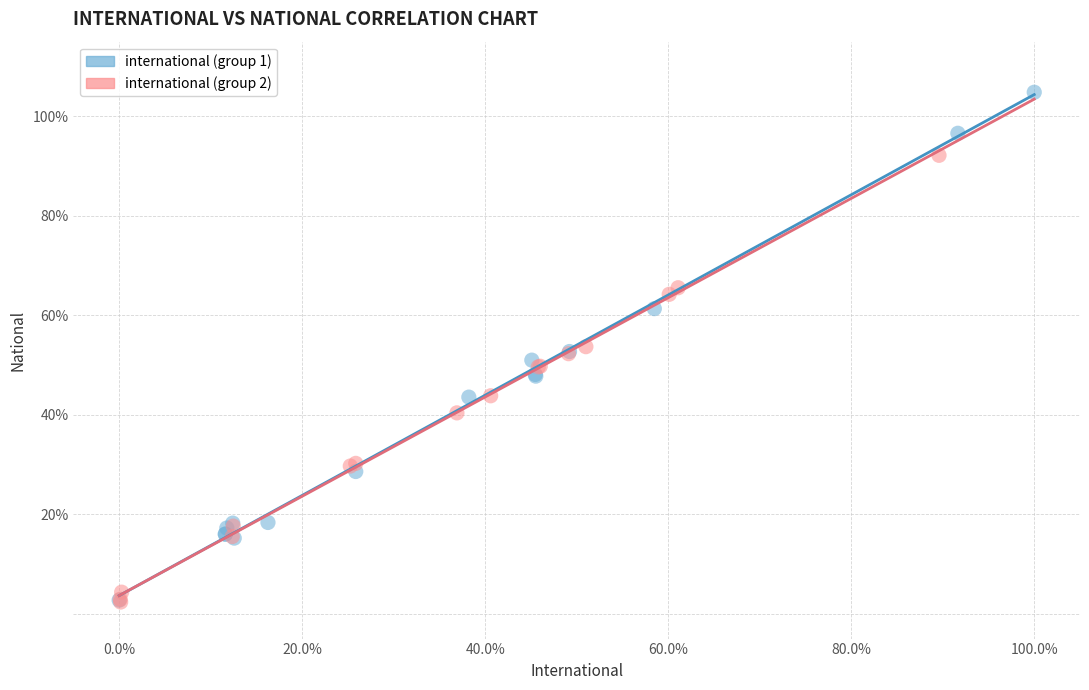

Which series contains the highest Y value?

international (group 1)